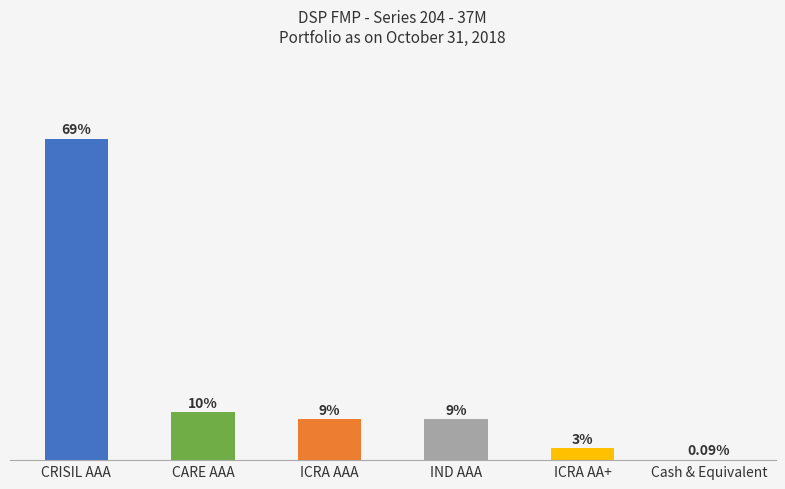

Rank the categories by value from lowest to highest.

Cash & Equivalent, ICRA AA+, ICRA AAA, IND AAA, CARE AAA, CRISIL AAA